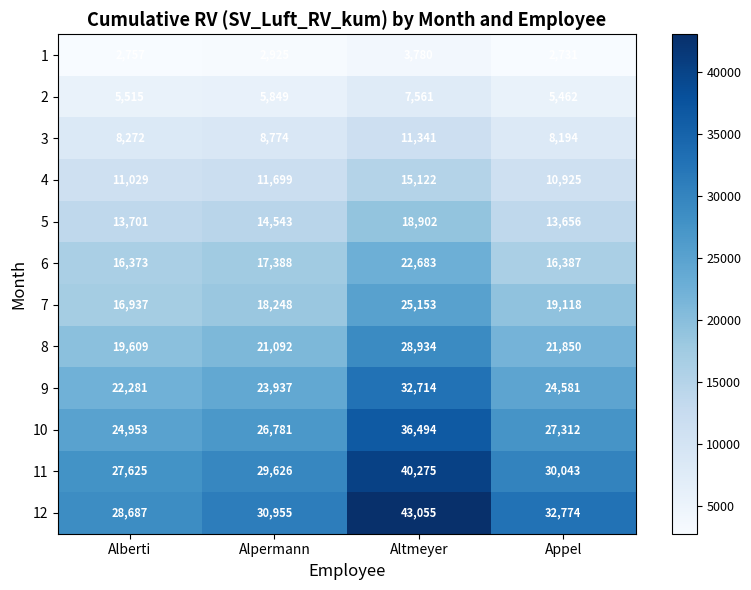

Where is 2 nearest to the value 6511?

Alpermann